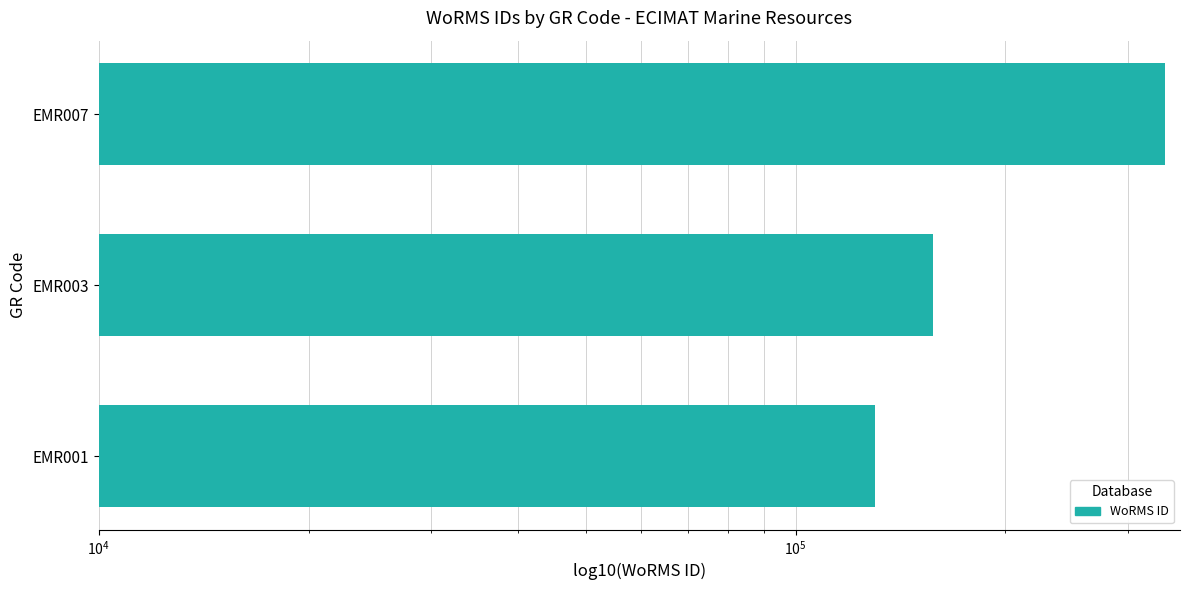

How many bars are there in total?

3